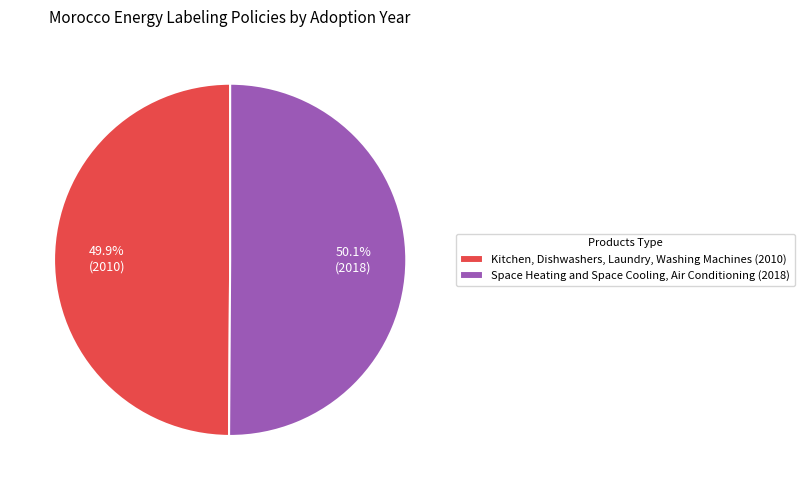

How many segments does this pie chart have?

2